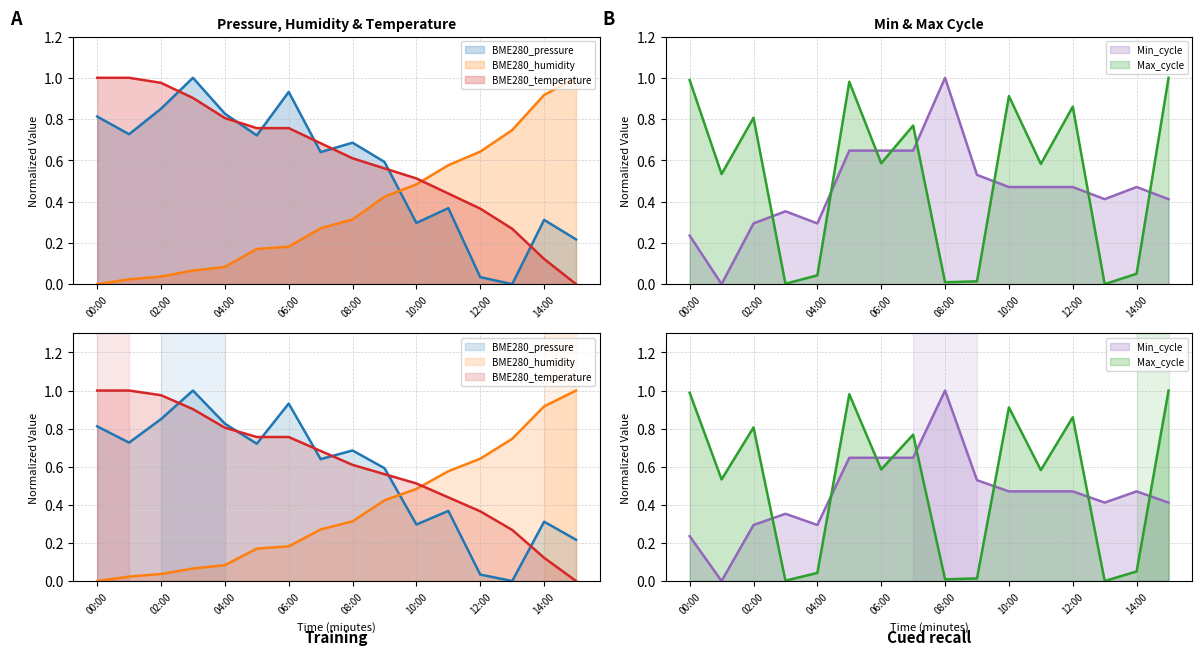

What is the difference between the second highest and second lowest values in the Min_cycle series?

0.4